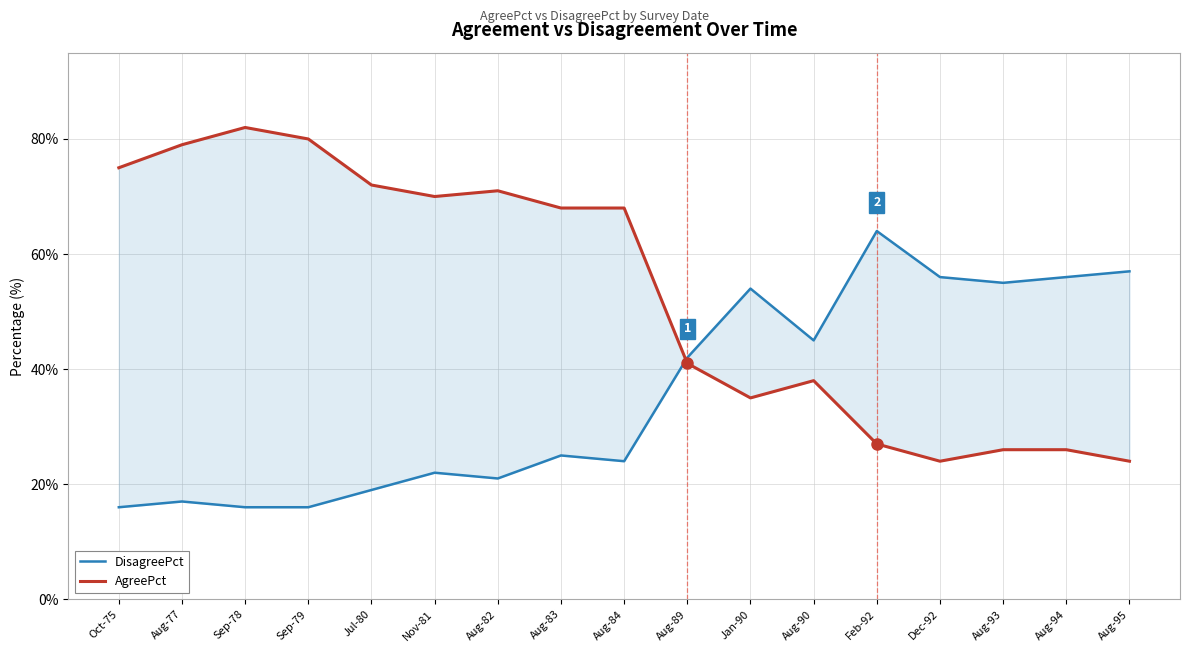

At which category is the sum across all series the highest?

Sep-78